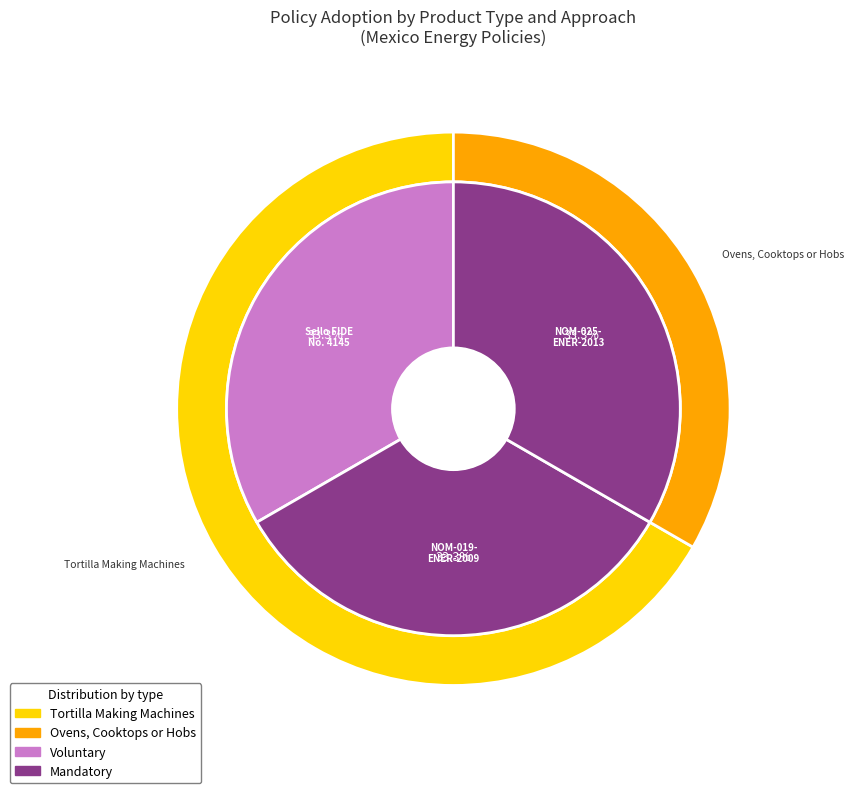

To the nearest percent, what is the average slice percentage?

33%